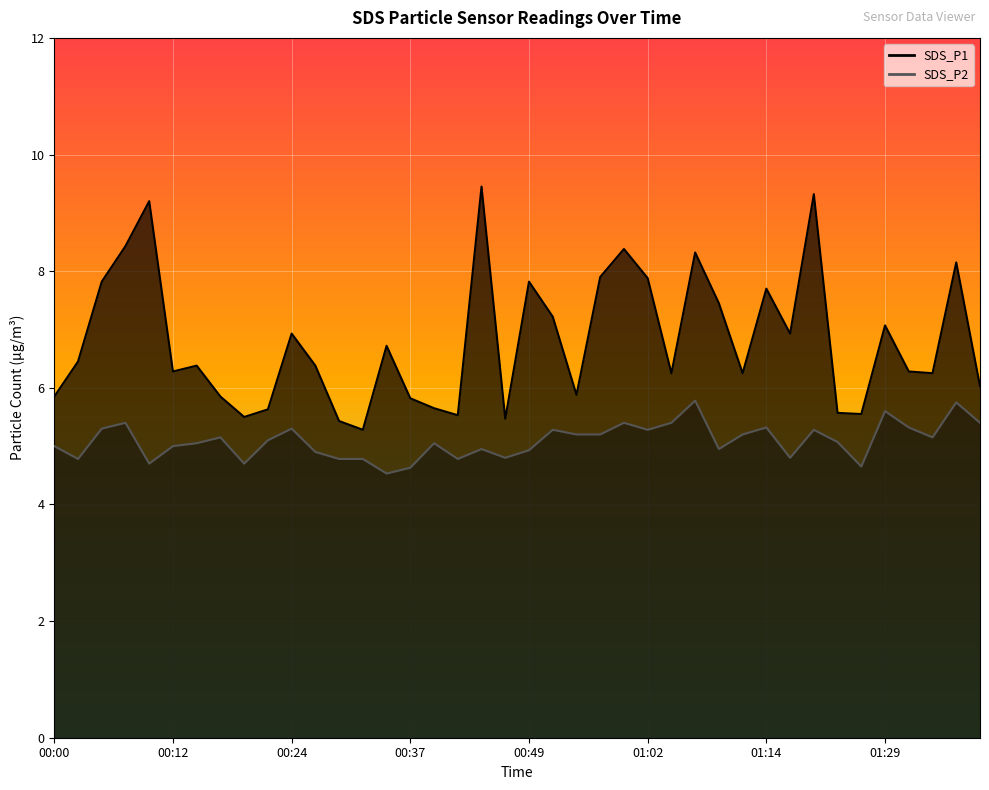

At which label is SDS_P2 closest to 5?

00:00